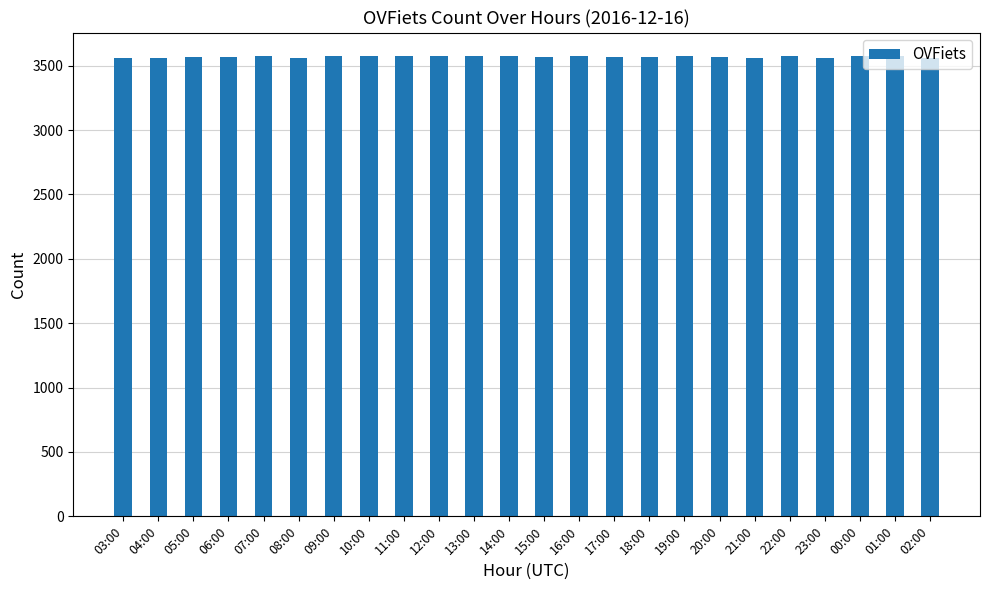

Approximately how many times larger is the value at 15:00 compared to 18:00?

1.0